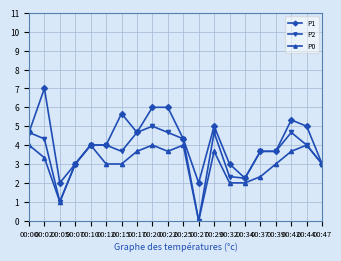

What is the difference between the highest and lowest values at 00:29?

1.3